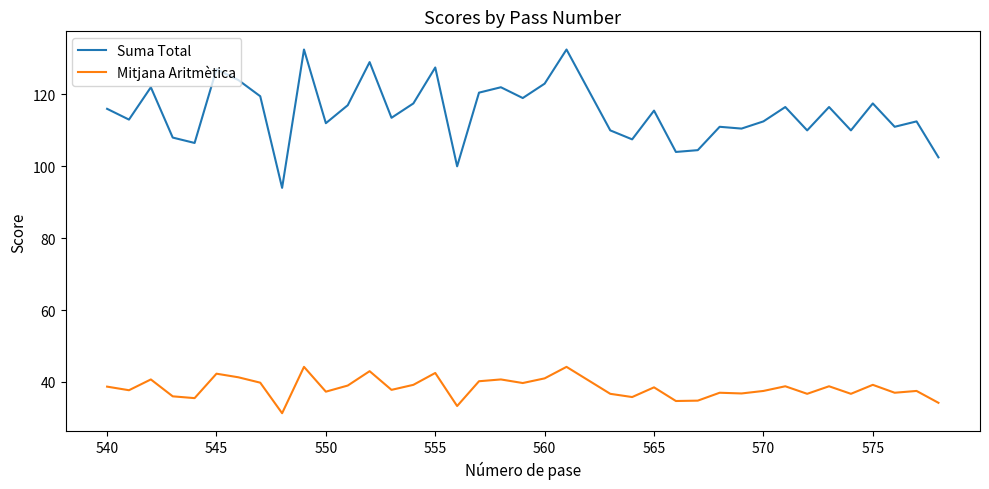

List the series in order of their peak value, highest first.

Suma Total, Mitjana Aritmètica